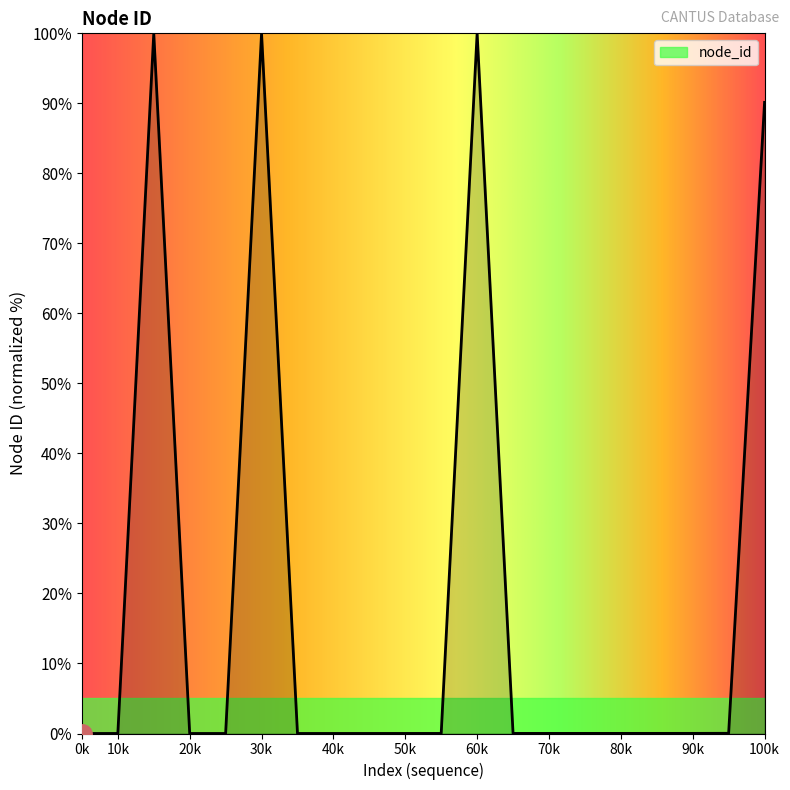

What is the difference between the maximum and minimum values?

100.0